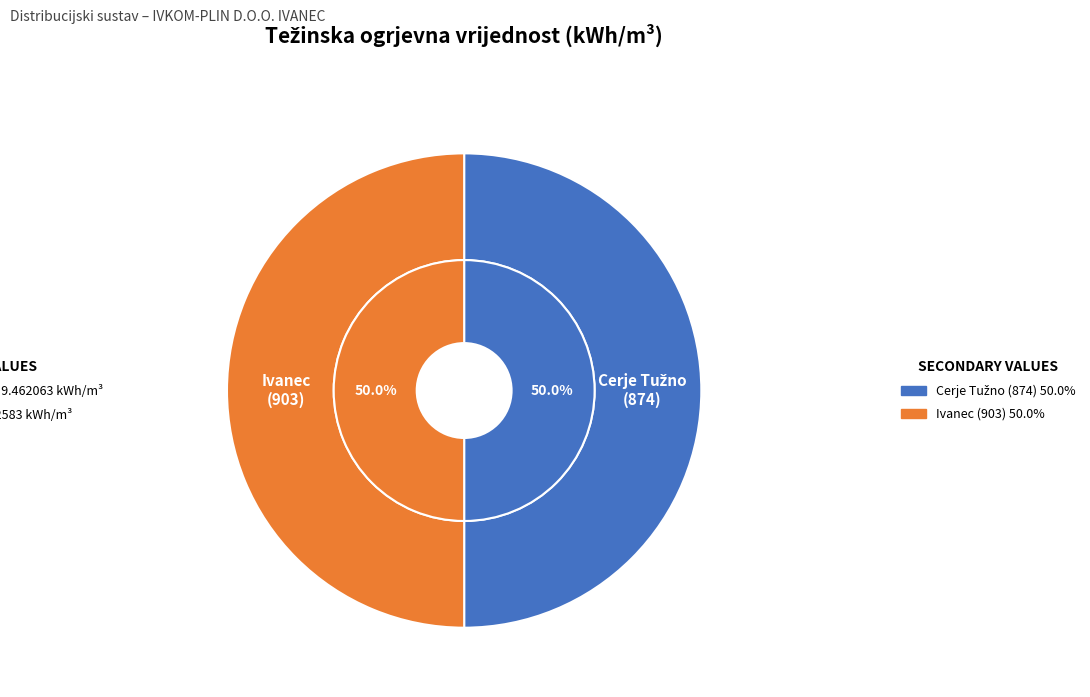

How many slices are in this pie chart?

2